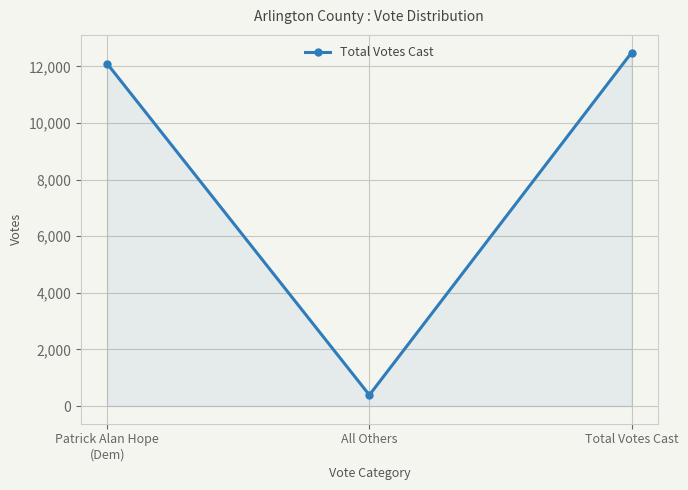

What is the difference between the values at Total Votes Cast and All Others?

12101